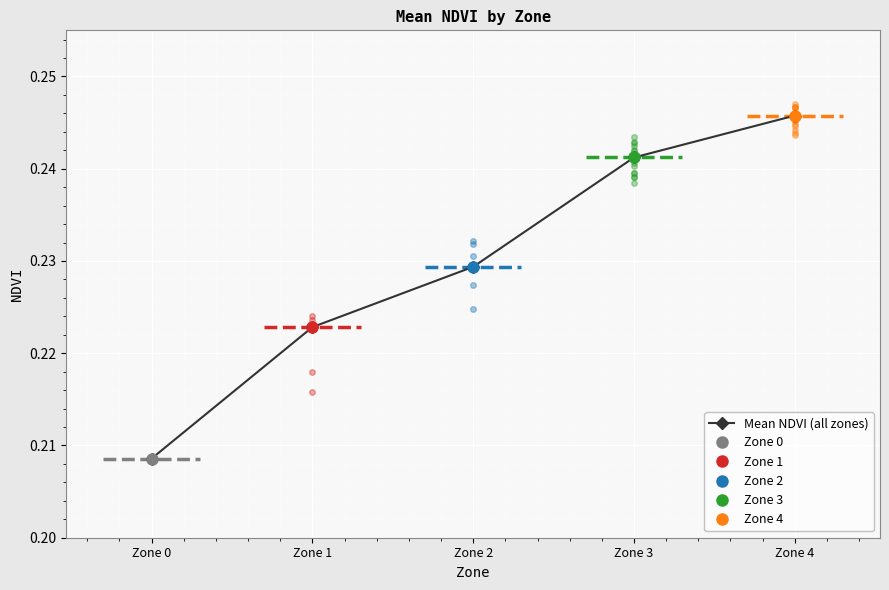

Between Zone 2 and Zone 0, which is larger?

Zone 2